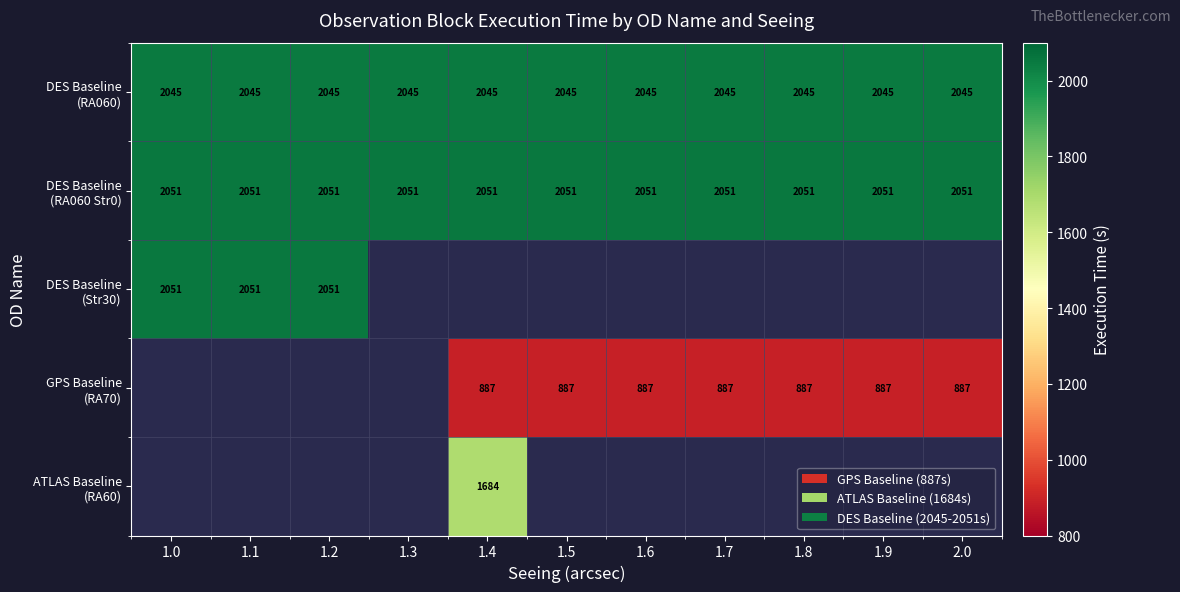

True or false: DES Baseline (RA060 Str0) has a value of 2051.0 at 1.2.

True